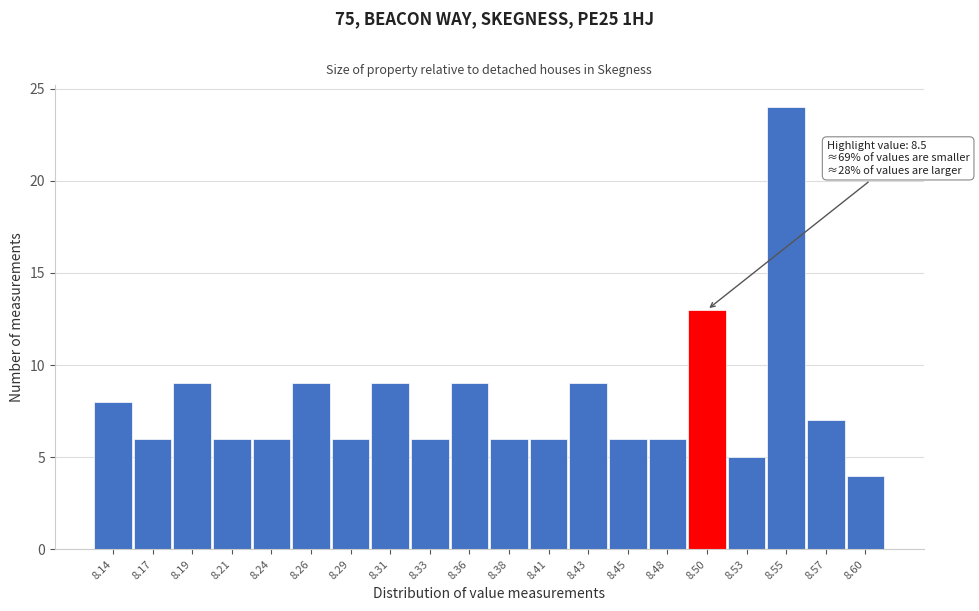

Over which range of the x-axis is the bar tallest?

8.538 to 8.562